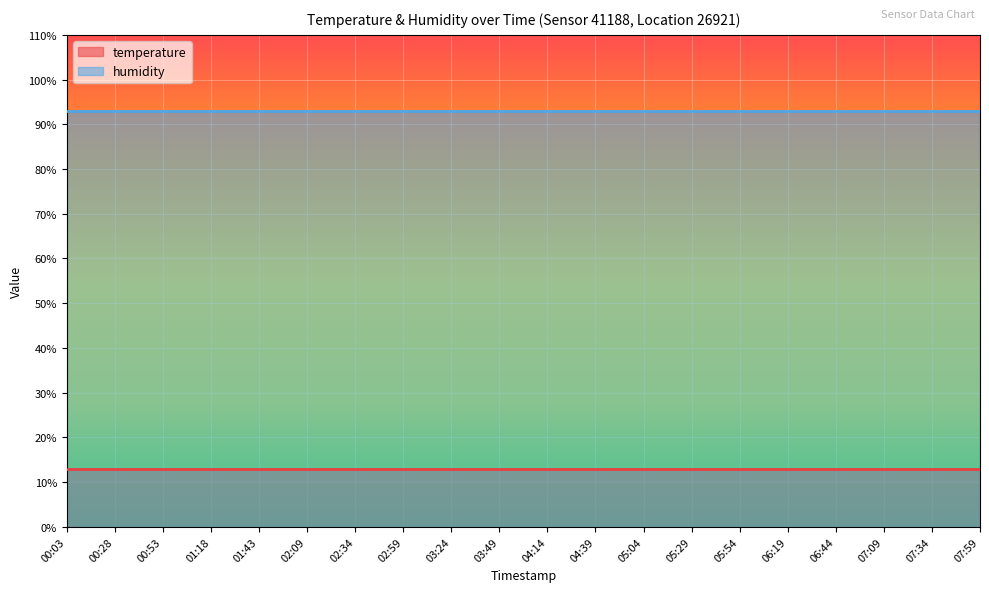

What is the label of the 10th point from the right?

04:14